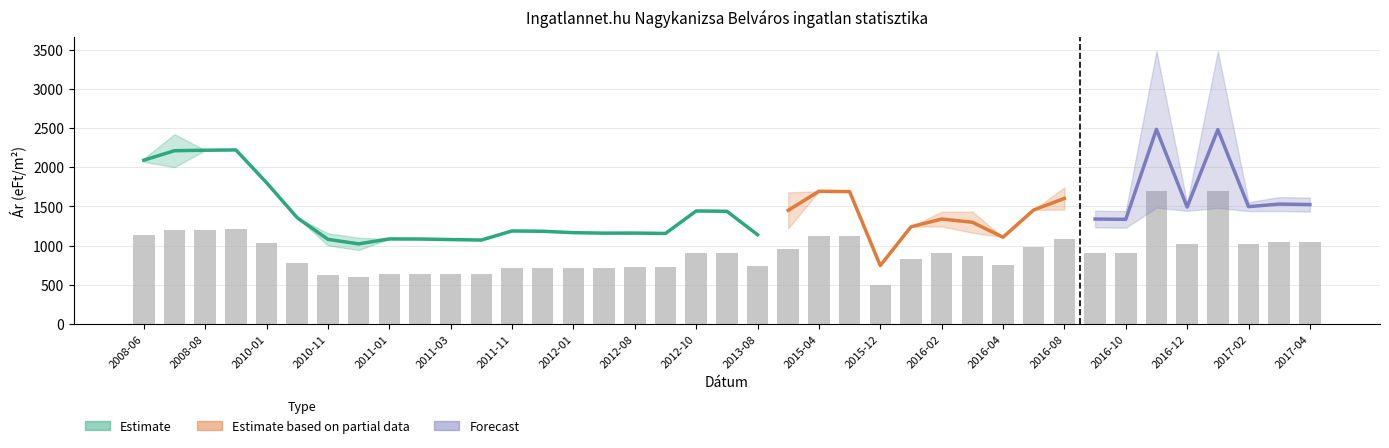

How many data points does each series have?

39